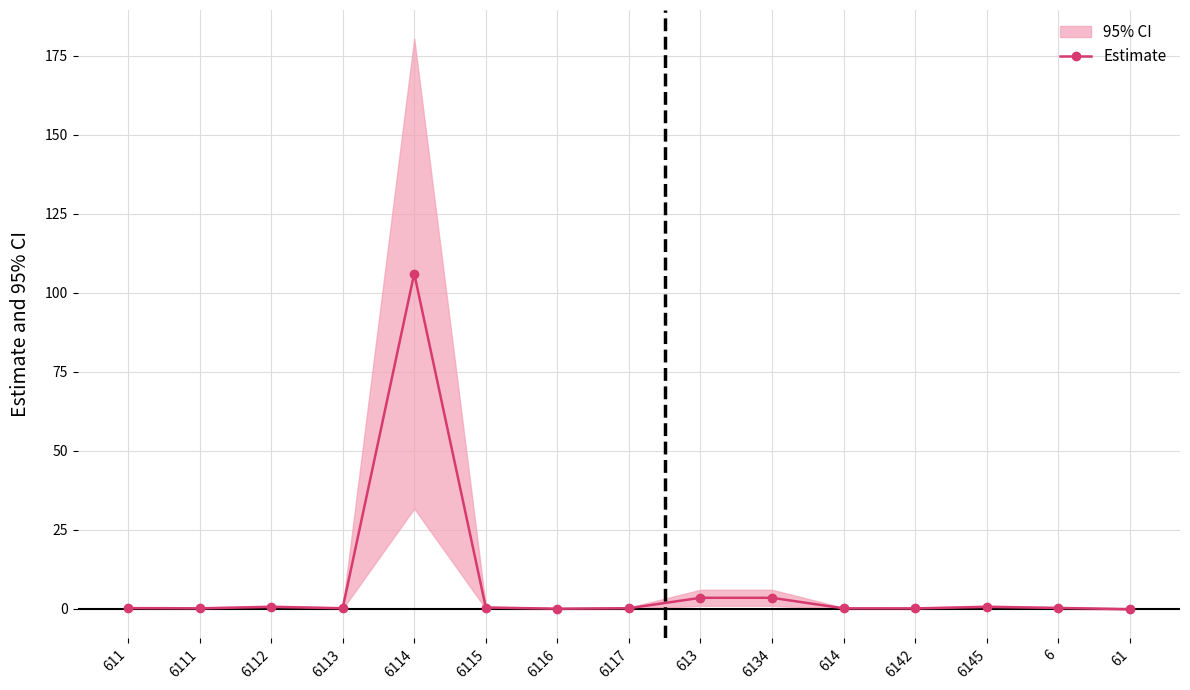

True or false: the data shows 1.6 at 6134.

False